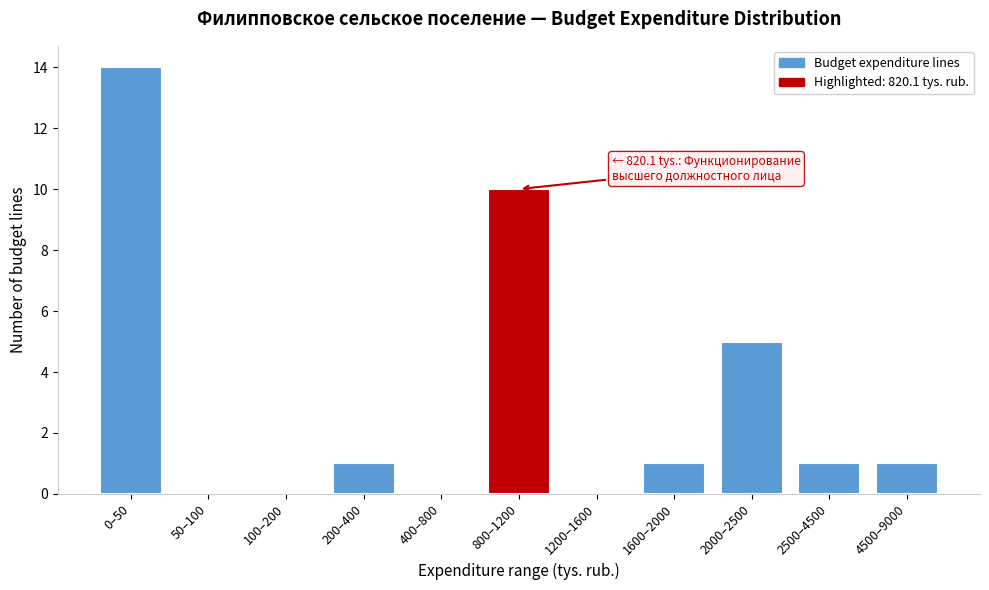

Reading left to right, what are all the values shown in this chart?

0–50=14	50–100=0	100–200=0	200–400=1	400–800=0	800–1200=10	1200–1600=0	1600–2000=1	2000–2500=5	2500–4500=1	4500–9000=1